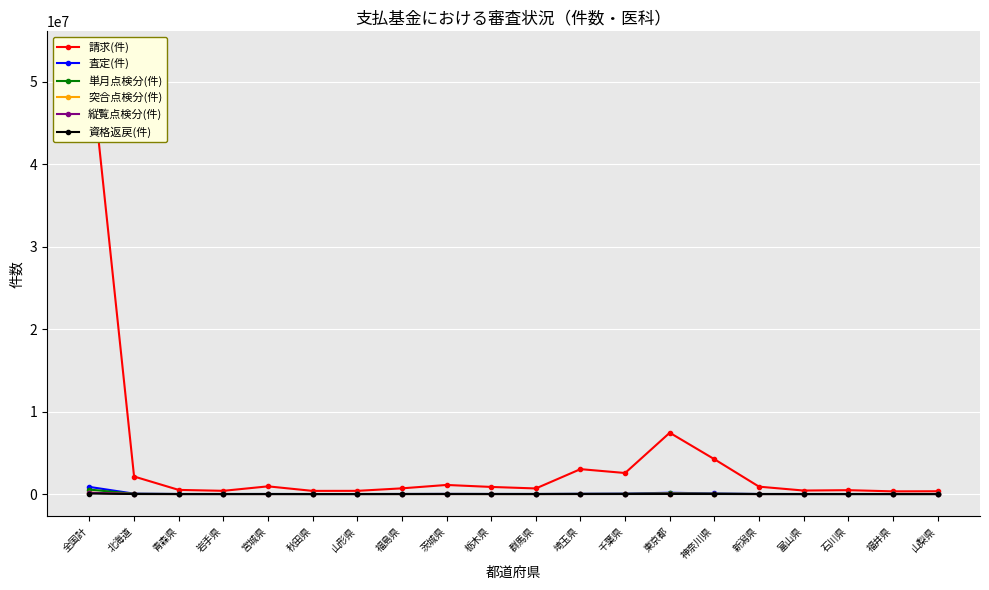

Where is the first local maximum for 単月点検分(件)?

宮城県